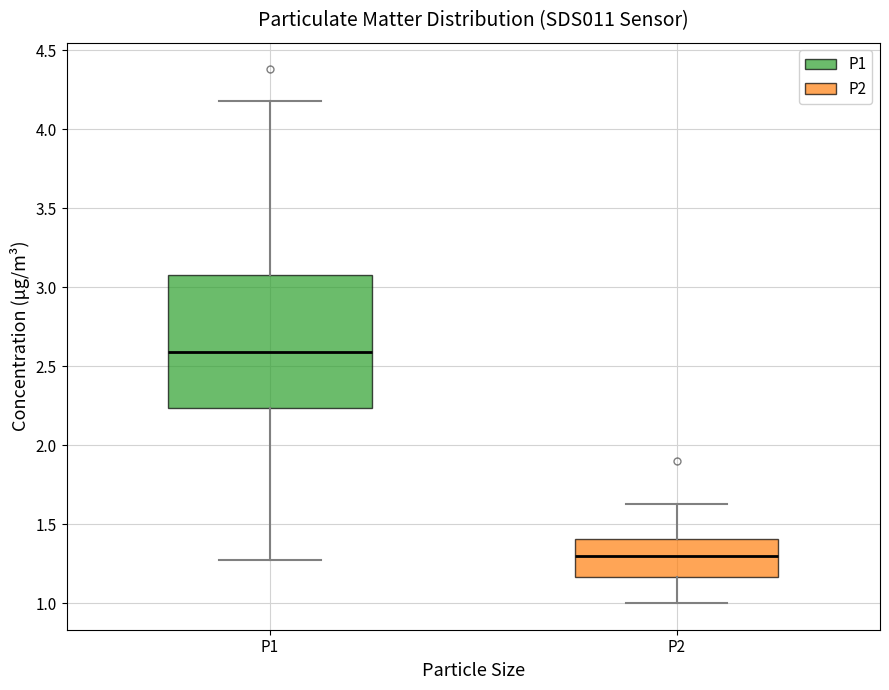

Reading left to right, transcribe this box plot: for each box, give where its median line is, the range the box spans, and where its two whiskers end, as read against the y-axis. The values are not printed on the chart, so give them approximately, as read against the axis.

P1: median 2.60, box 2.25 to 3.10, whiskers 1.25 to 4.20
P2: median 1.30, box 1.15 to 1.40, whiskers 1.00 to 1.65